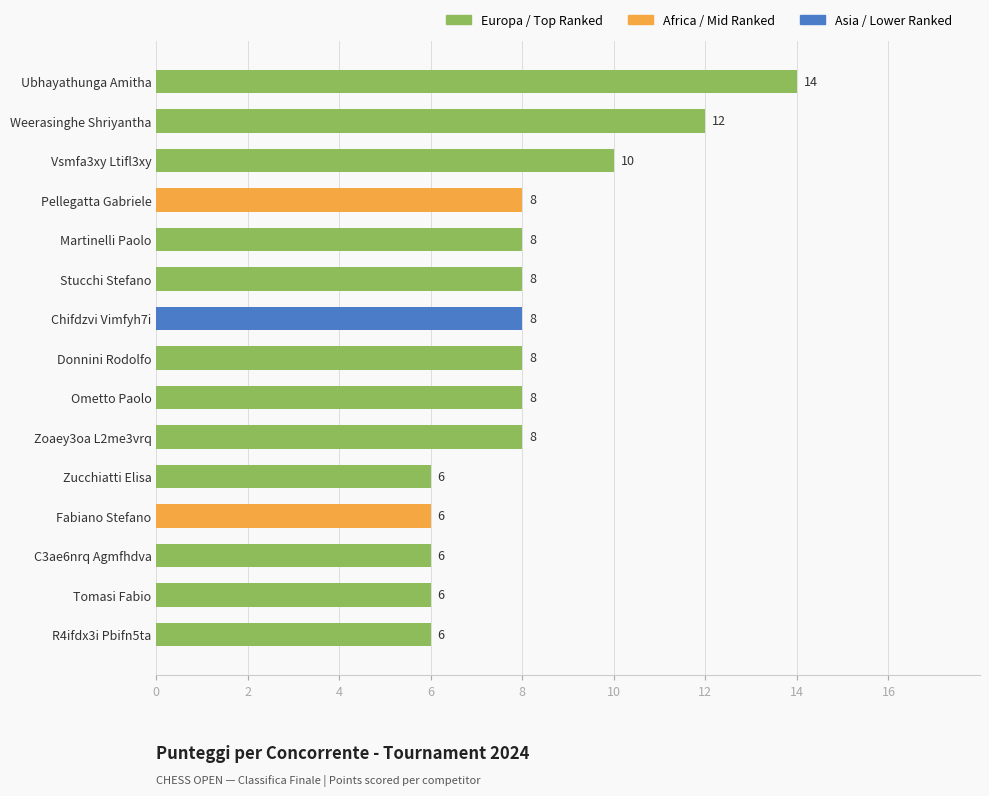

What is the difference between the maximum and minimum values?

8